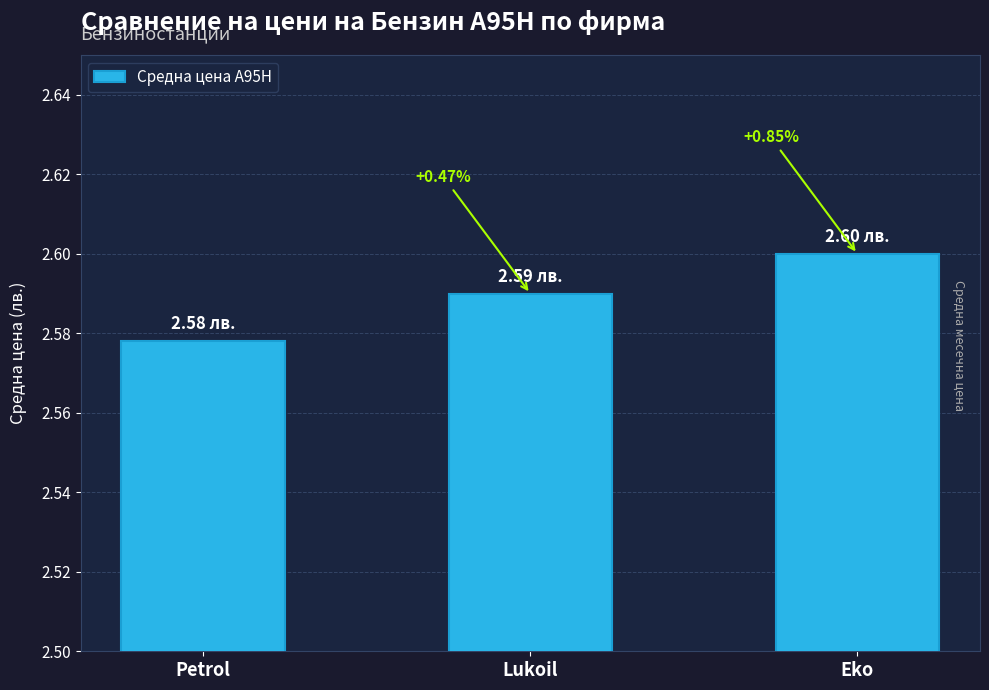

Rank the categories by value from highest to lowest.

Eko, Lukoil, Petrol